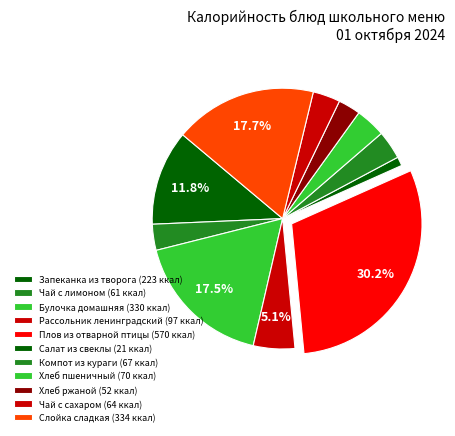

What is the largest slice in the pie chart?

Плов из отварной птицы